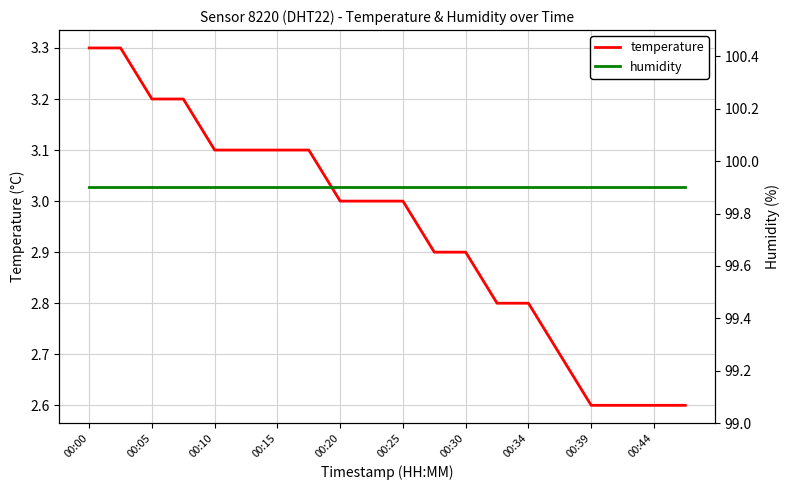

The temperature series shows 4.1 at 00:39. True or false?

False